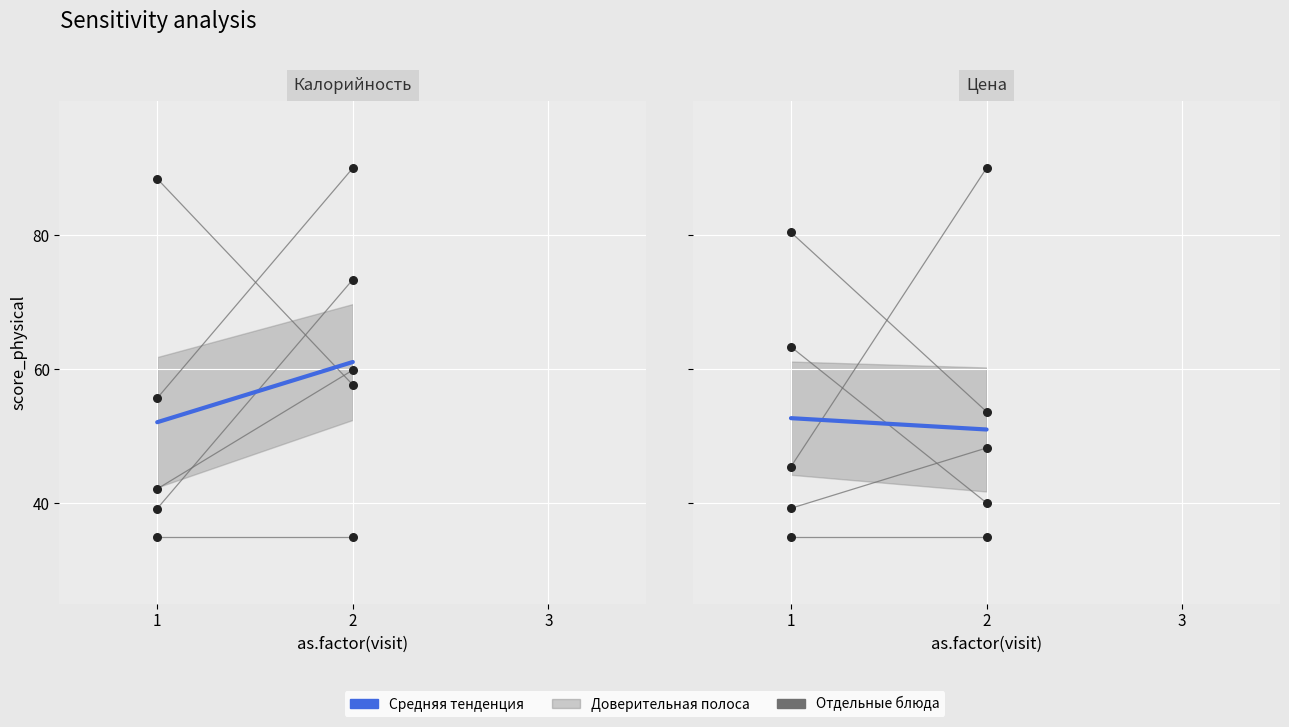

Which series has the widest spread of Y values?

Калорийность